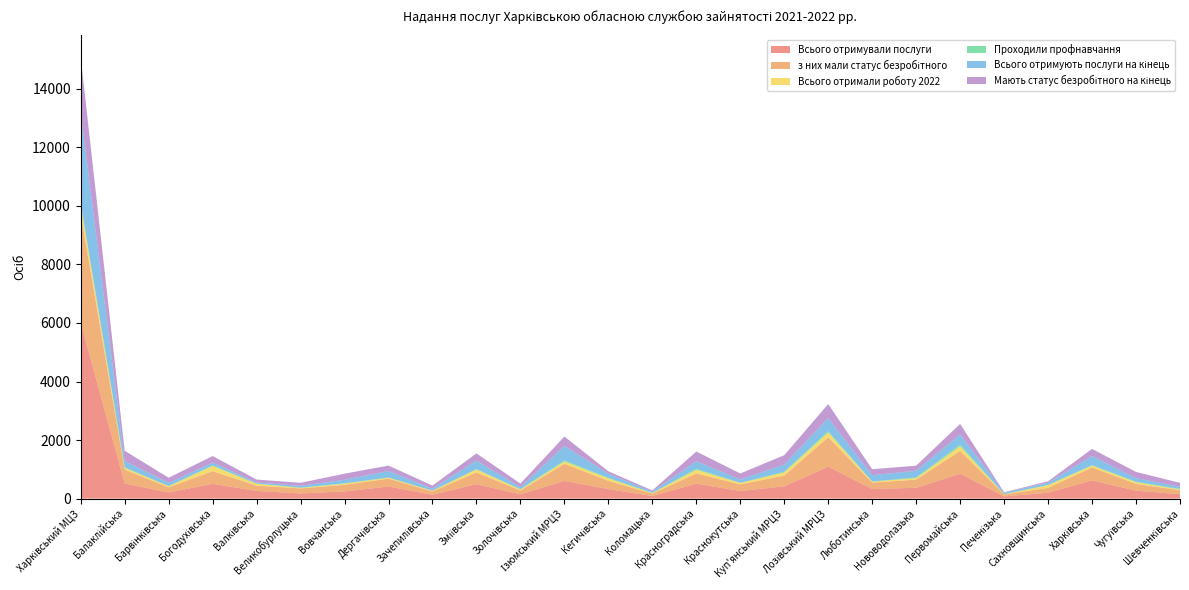

Reading right to left, what are all the values shown in this chart?

Всього отримували послуги: Шевченківська=148	Чугуївська=272	Харківська=622	Сахновщинська=201	Печенізька=77	Первомайська=850	Нововодолазька=369	Люботинська=326	Лозівський МРЦЗ=1091	Куп'янський МРЦЗ=418	Краснокутська=260	Красноградська=509	Коломацька=89	Кегичівська=325	Ізюмський МРЦЗ=604	Золочівська=145	Зміївська=493	Зачепилівська=131	Дергачівська=412	Вовчанська=245	Великобурлуцька=176	Валківська=262	Богодухівська=505	Барвінківська=210	Балаклійська=515	Харківський МЦЗ=6013
з них мали статус безробітного: Шевченківська=138	Чугуївська=231	Харківська=443	Сахновщинська=166	Печенізька=65	Первомайська=778	Нововодолазька=279	Люботинська=220	Лозівський МРЦЗ=1005	Куп'янський МРЦЗ=368	Краснокутська=224	Красноградська=350	Коломацька=81	Кегичівська=282	Ізюмський МРЦЗ=585	Золочівська=133	Зміївська=401	Зачепилівська=113	Дергачівська=270	Вовчанська=226	Великобурлуцька=172	Валківська=181	Богодухівська=432	Барвінківська=173	Балаклійська=476	Харківський МЦЗ=3714
Всього отримали роботу 2022: Шевченківська=29	Чугуївська=56	Харківська=62	Сахновщинська=93	Печенізька=7	Первомайська=163	Нововодолазька=52	Люботинська=35	Лозівський МРЦЗ=166	Куп'янський МРЦЗ=107	Краснокутська=52	Красноградська=126	Коломацька=18	Кегичівська=85	Ізюмський МРЦЗ=80	Золочівська=34	Зміївська=103	Зачепилівська=26	Дергачівська=31	Вовчанська=41	Великобурлуцька=18	Валківська=63	Богодухівська=180	Барвінківська=43	Балаклійська=60	Харківський МЦЗ=321
Проходили профнавчання: Шевченківська=16	Чугуївська=20	Харківська=20	Сахновщинська=7	Печенізька=4	Первомайська=58	Нововодолазька=26	Люботинська=3	Лозівський МРЦЗ=41	Куп'янський МРЦЗ=28	Краснокутська=3	Красноградська=34	Коломацька=10	Кегичівська=19	Ізюмський МРЦЗ=40	Золочівська=11	Зміївська=12	Зачепилівська=1	Дергачівська=9	Вовчанська=13	Великобурлуцька=10	Валківська=9	Богодухівська=21	Барвінківська=2	Балаклійська=17	Харківський МЦЗ=60
Всього отримують послуги на кінець: Шевченківська=72	Чугуївська=119	Харківська=310	Сахновщинська=78	Печенізька=49	Первомайська=346	Нововодолазька=226	Люботинська=217	Лозівський МРЦЗ=449	Куп'янський МРЦЗ=242	Краснокутська=112	Красноградська=257	Коломацька=42	Кегичівська=138	Ізюмський МРЦЗ=492	Золочівська=67	Зміївська=294	Зачепилівська=66	Дергачівська=221	Вовчанська=118	Великобурлуцька=60	Валківська=35	Богодухівська=91	Барвінківська=111	Балаклійська=216	Харківський МЦЗ=3066
Мають статус безробітного на кінець: Шевченківська=135	Чугуївська=213	Харківська=241	Сахновщинська=47	Печенізька=14	Первомайська=358	Нововодолазька=172	Люботинська=203	Лозівський МРЦЗ=479	Куп'янський МРЦЗ=320	Краснокутська=208	Красноградська=332	Коломацька=39	Кегичівська=83	Ізюмський МРЦЗ=320	Золочівська=123	Зміївська=242	Зачепилівська=107	Дергачівська=184	Вовчанська=209	Великобурлуцька=104	Валківська=101	Богодухівська=225	Барвінківська=174	Балаклійська=350	Харківський МЦЗ=1916